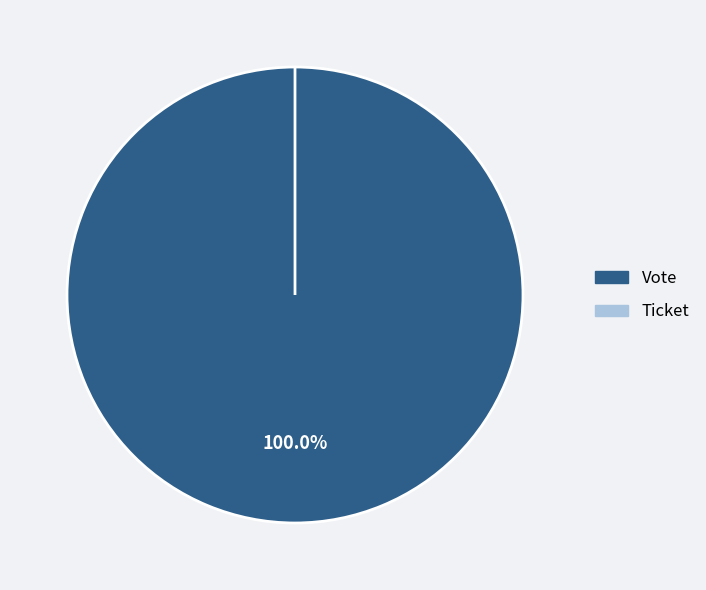

What is the change in value from Vote to Ticket?

-1